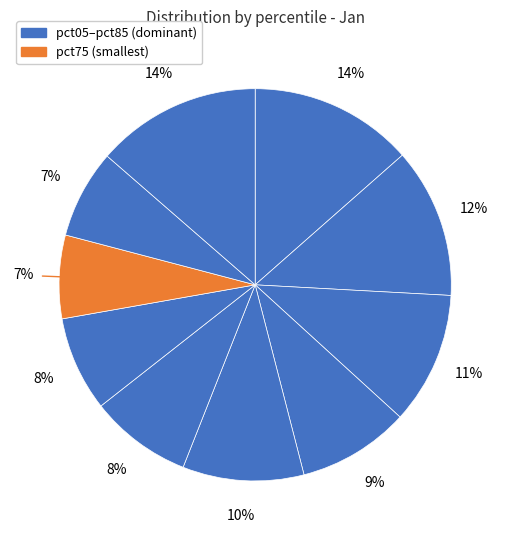

What is the largest slice in the pie chart?

pct95